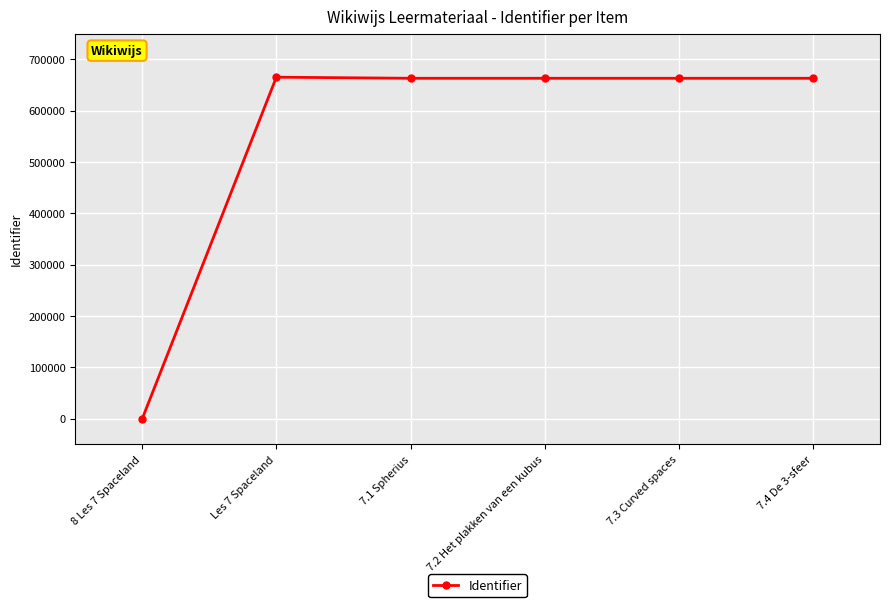

Which has a higher value, 7.1 Spherius or 8 Les 7 Spaceland?

7.1 Spherius